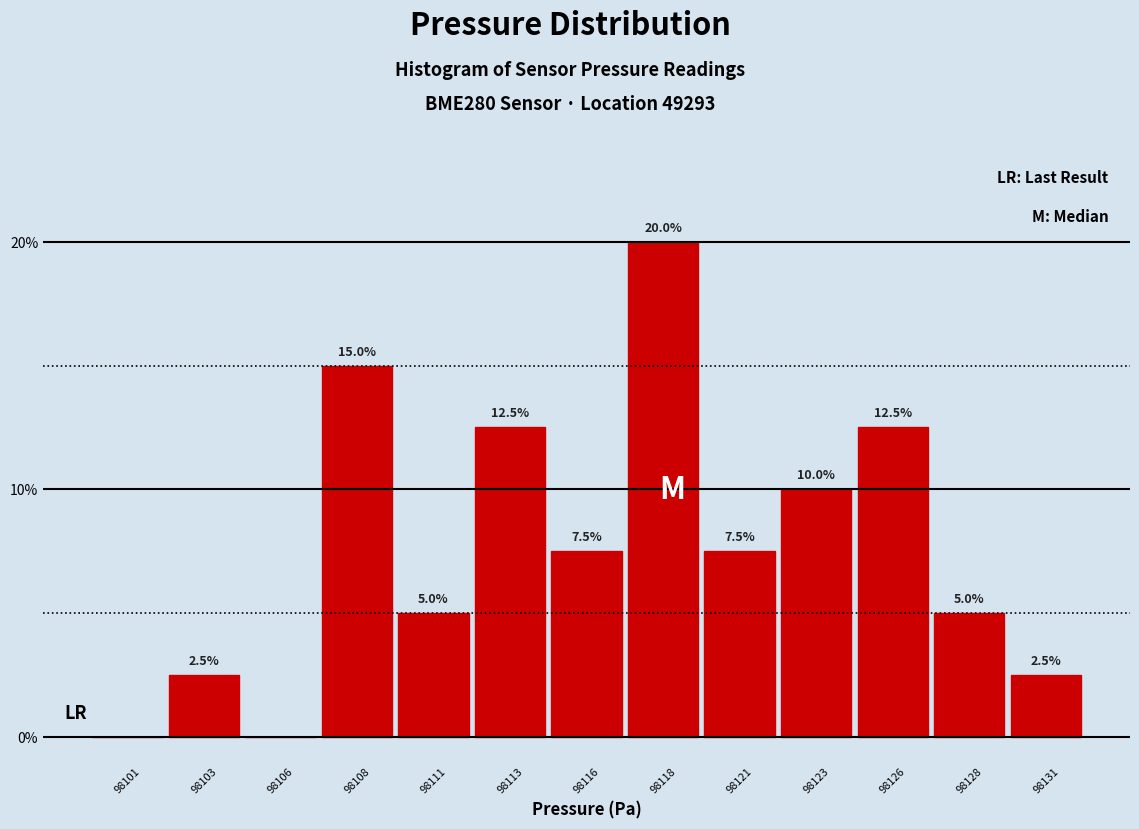

Reading right to left, what are all the values shown in this chart?

98131=2.5	98128=5.0	98126=12.5	98123=10.0	98121=7.5	98118=20.0	98116=7.5	98113=12.5	98111=5.0	98108=15.0	98106=0.0	98103=2.5	98101=0.0